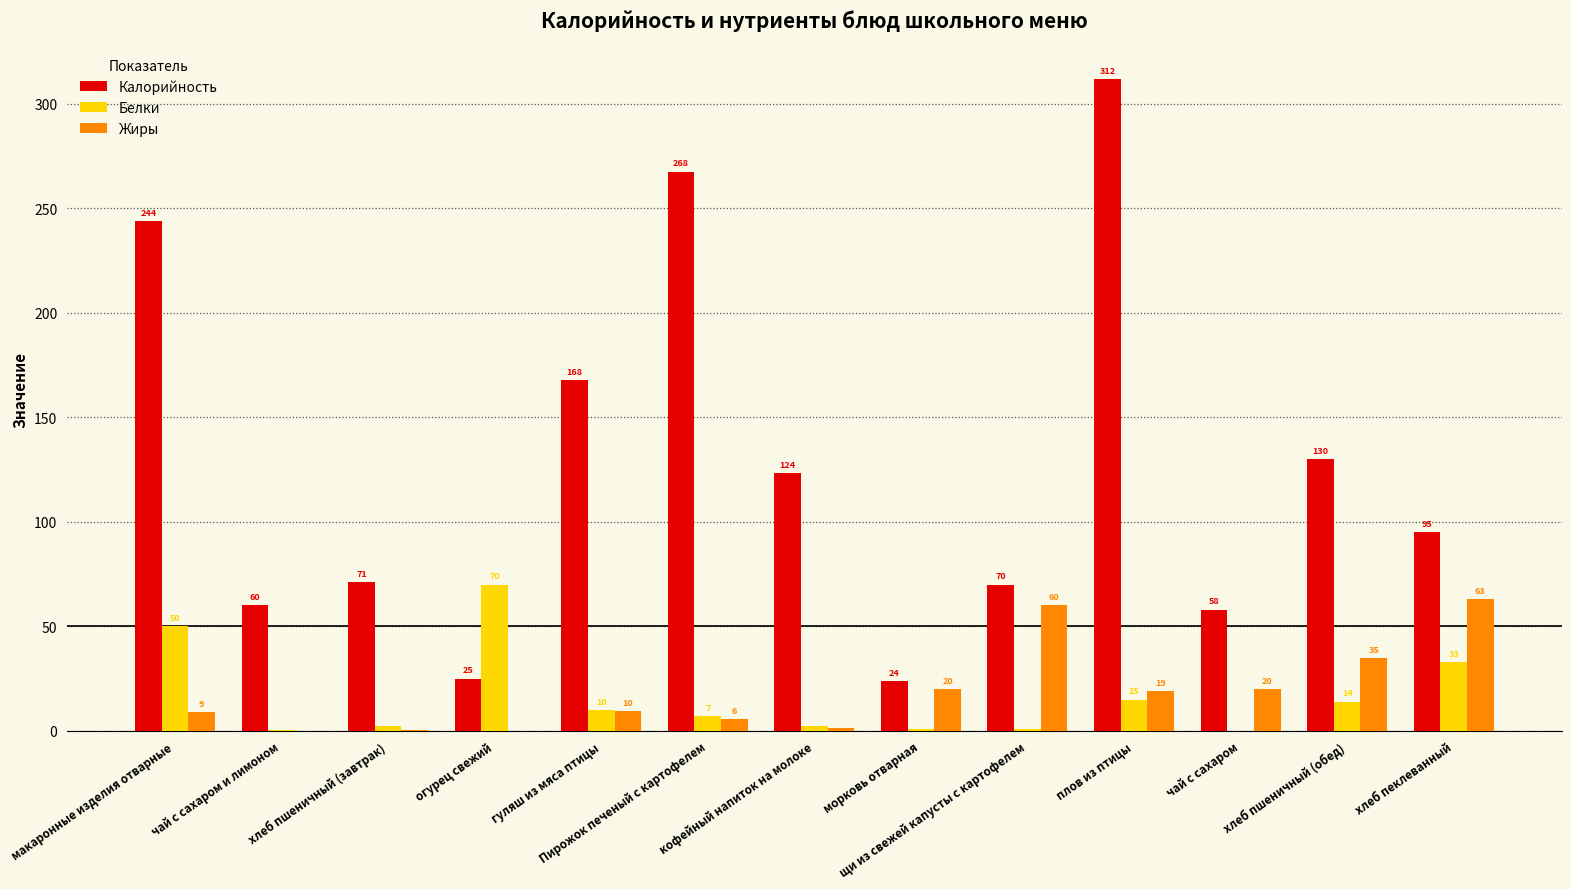

How many data points in Жиры are above 9?

8